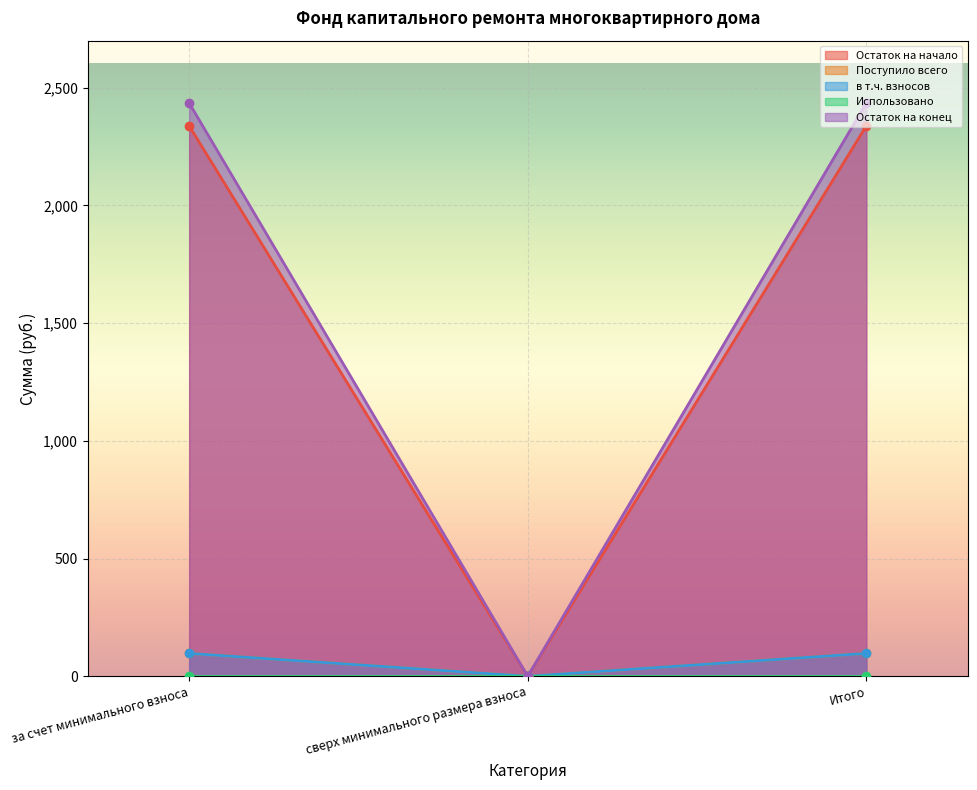

At how many categories does at least one series exceed 1369?

2